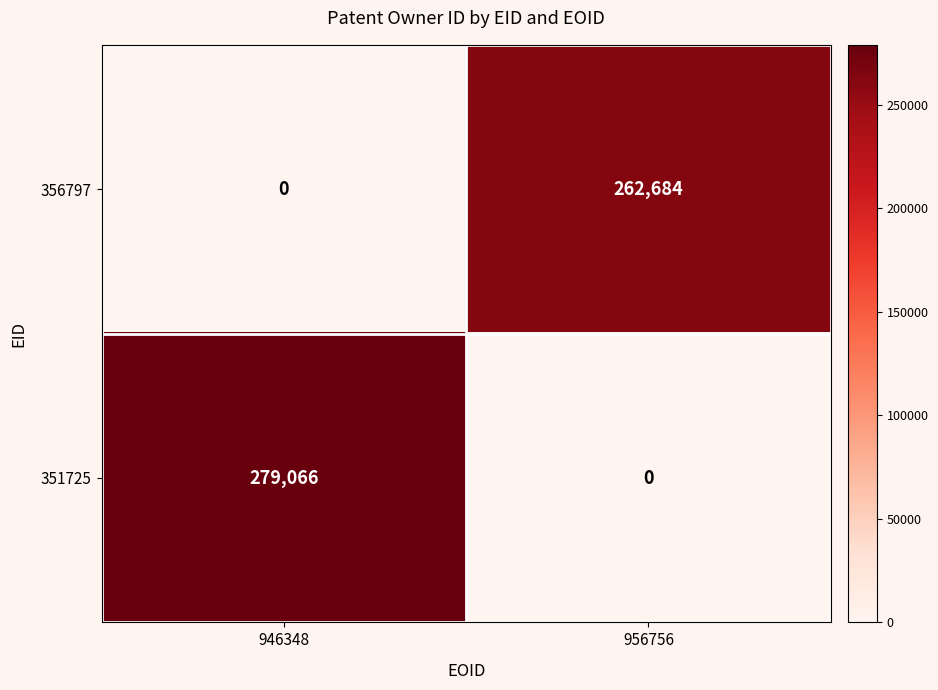

List the series in order of their peak value, lowest first.

356797, 351725